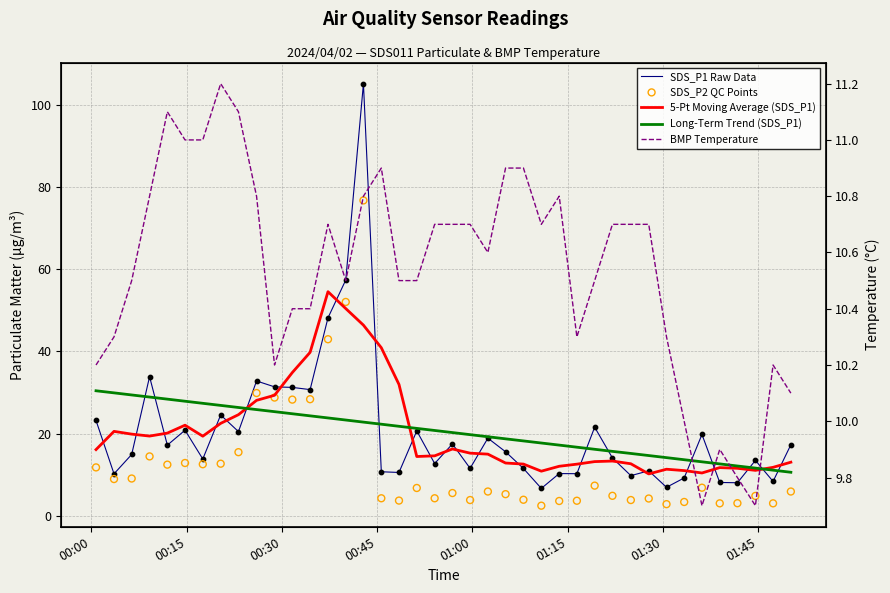

What are all the series names shown in the legend?

SDS_P1 Raw Data, 5-Pt Moving Average (SDS_P1), Long-Term Trend (SDS_P1), SDS_P2 QC Points, BMP Temperature